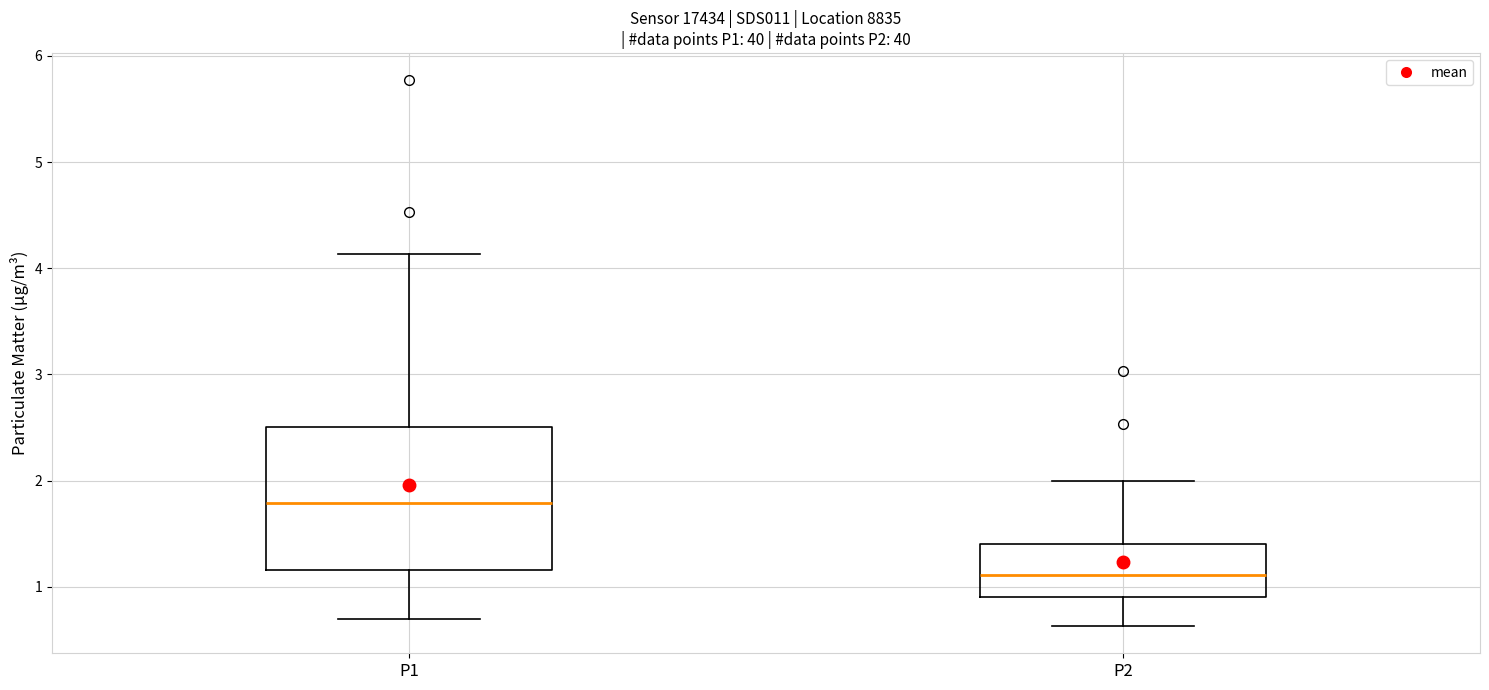

Reading left to right, transcribe this box plot: for each box, give where its median line is, the range the box spans, and where its two whiskers end, as read against the y-axis. The values are not printed on the chart, so give them approximately, as read against the axis.

P1: median 1.8, box 1.2 to 2.5, whiskers 0.7 to 4.1
P2: median 1.1, box 0.9 to 1.4, whiskers 0.6 to 2.0